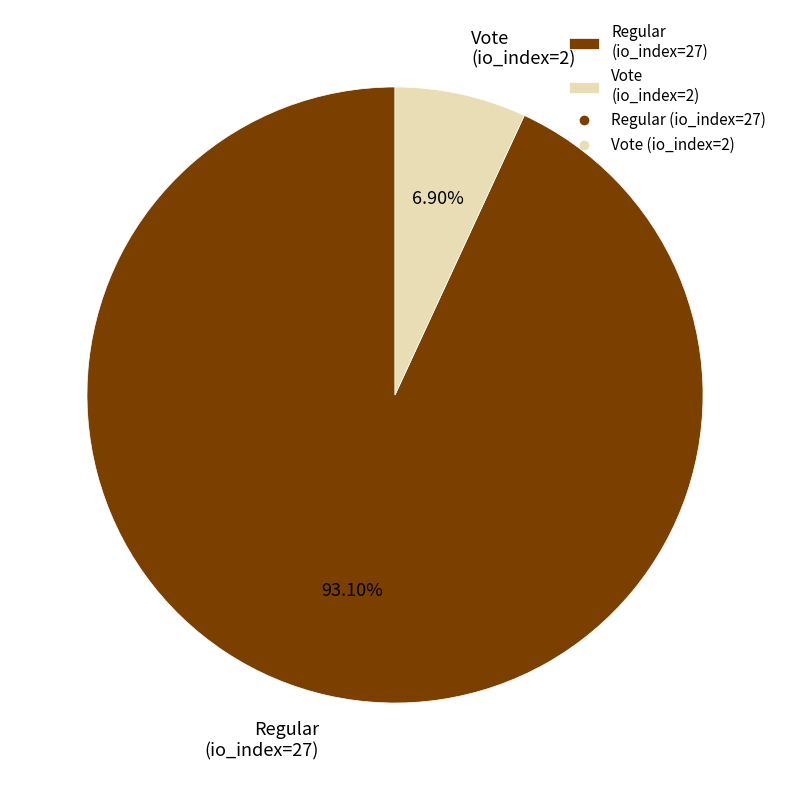

Is the sum of Vote (io_index=2) and Regular (io_index=27) greater than half?

Yes